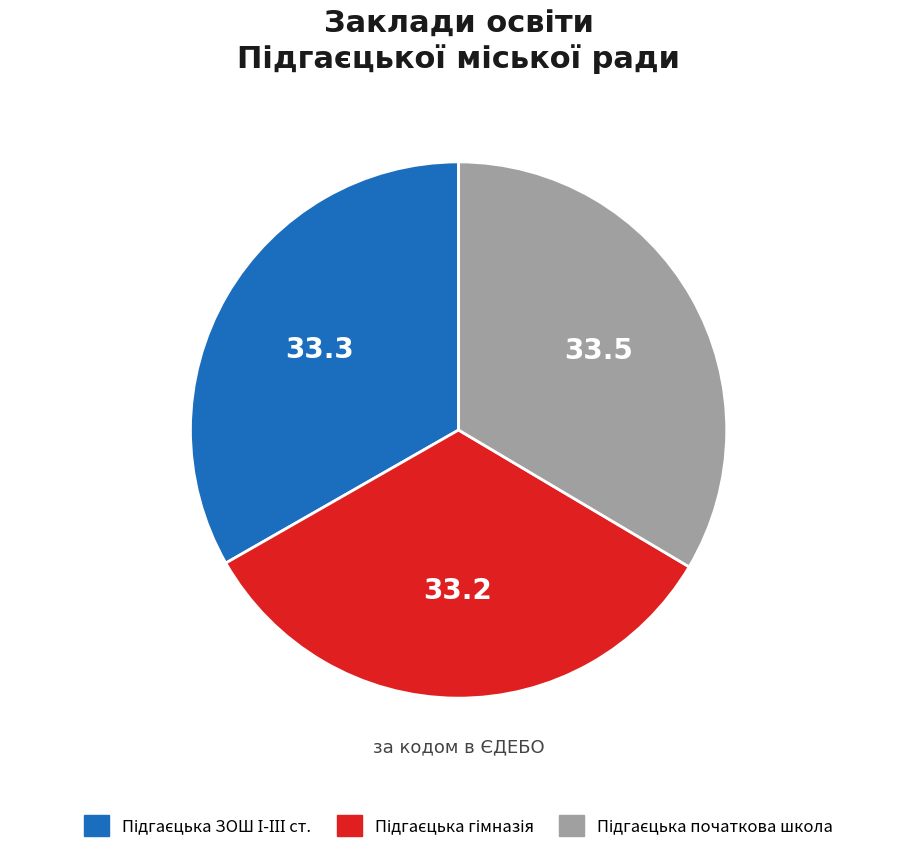

Is there any slice that represents more than half of the pie?

No